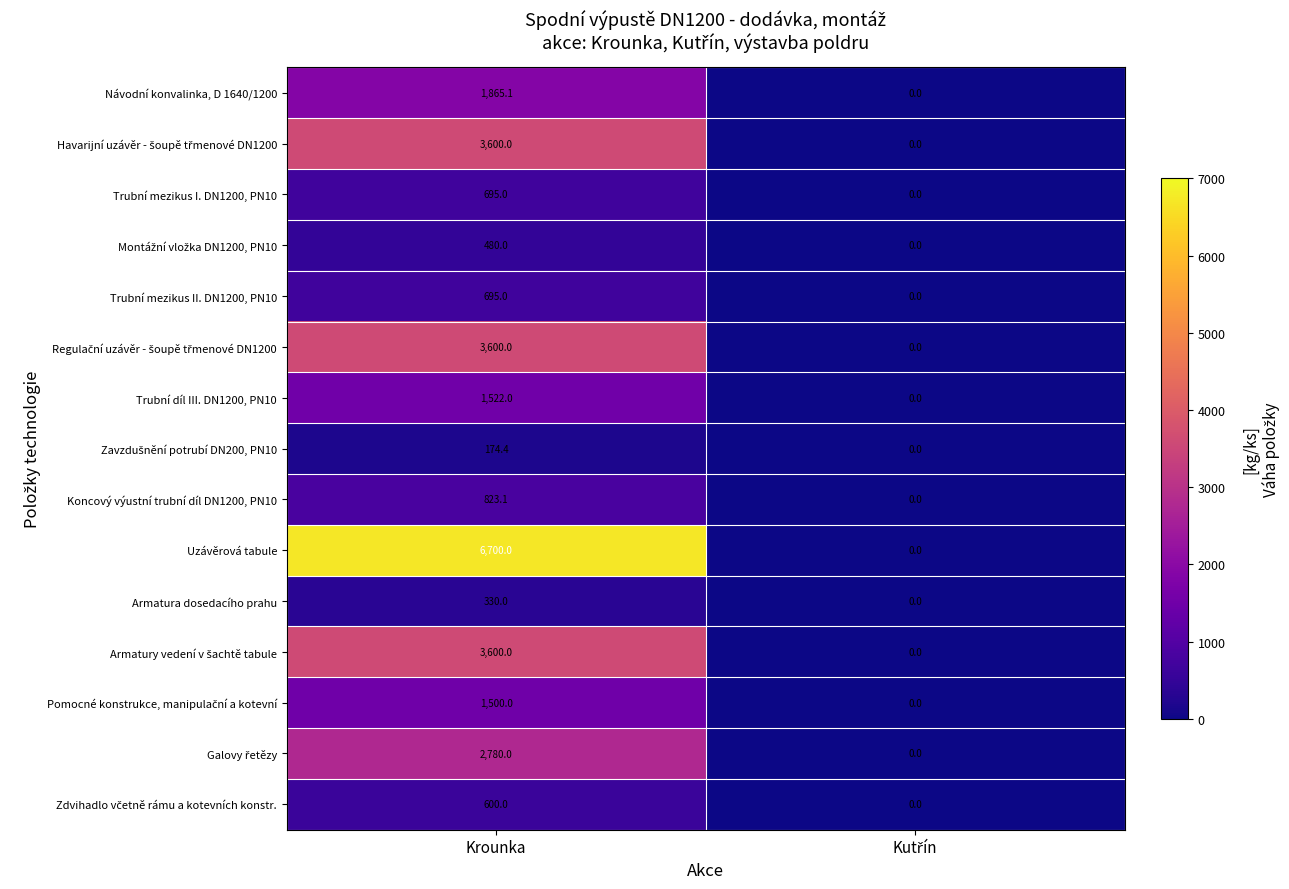

What is the total value across all series at Krounka?

28964.6